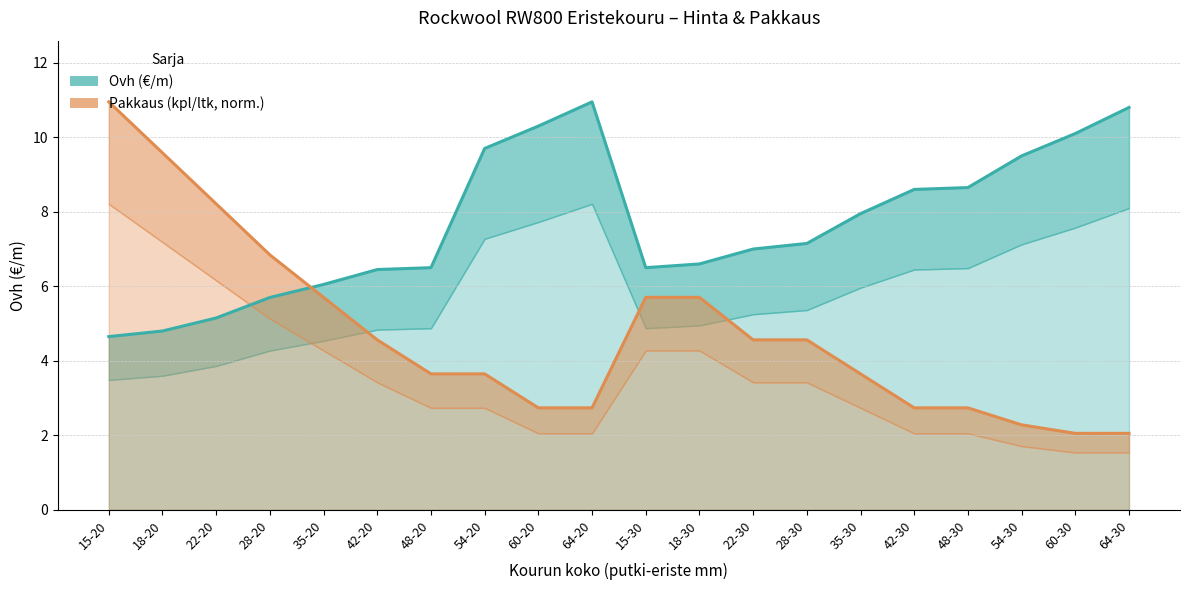

Which label corresponds to the largest value in the chart?

64-20